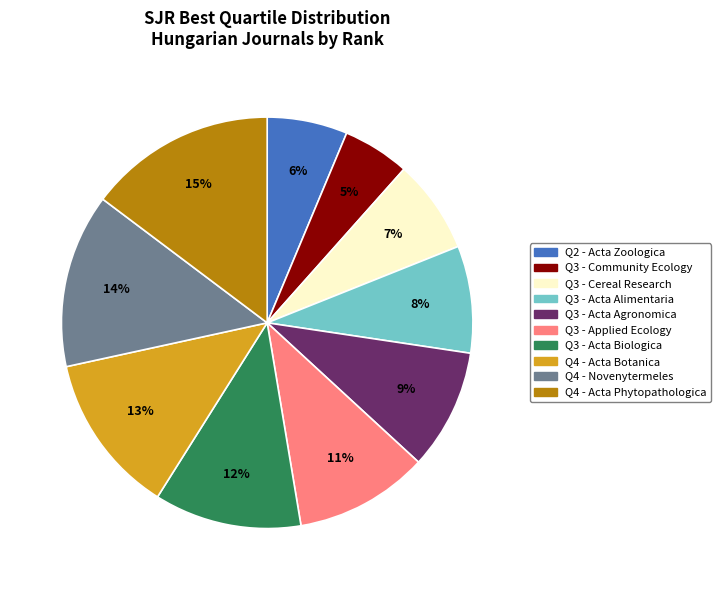

To the nearest percent, what portion does Q3 - Acta Biologica represent?

12%